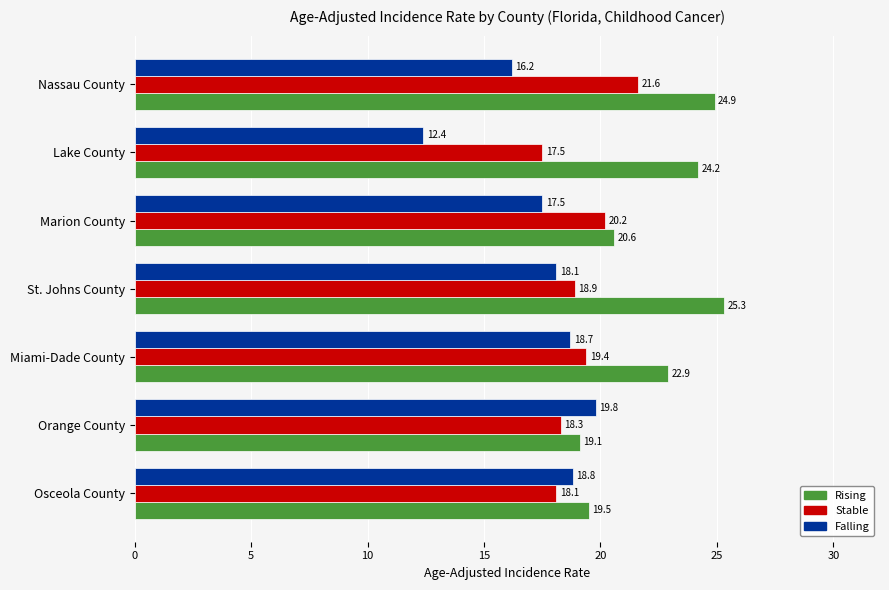

At which label is Rising closest to 22?

Miami-Dade County